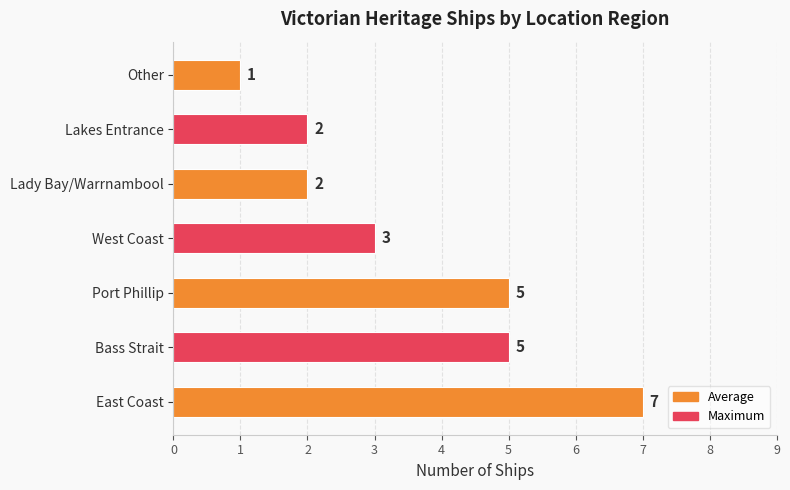

Which label corresponds to the smallest value in the chart?

Other